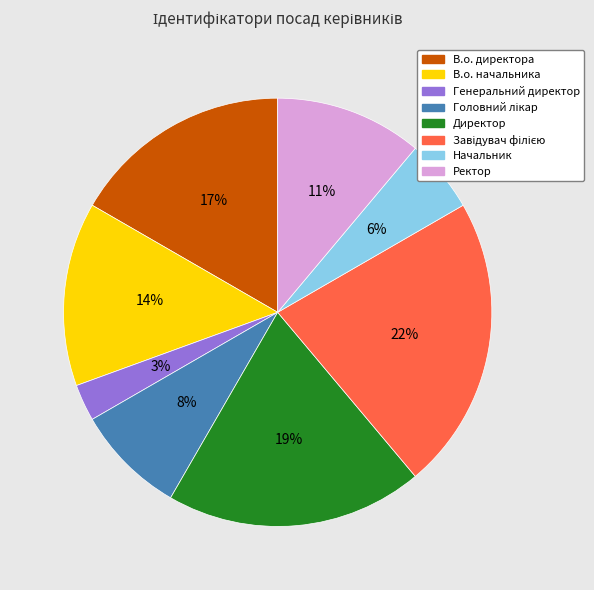

To the nearest percent, what is the difference between the Генеральний директор and В.о. директора slice percentages?

14%